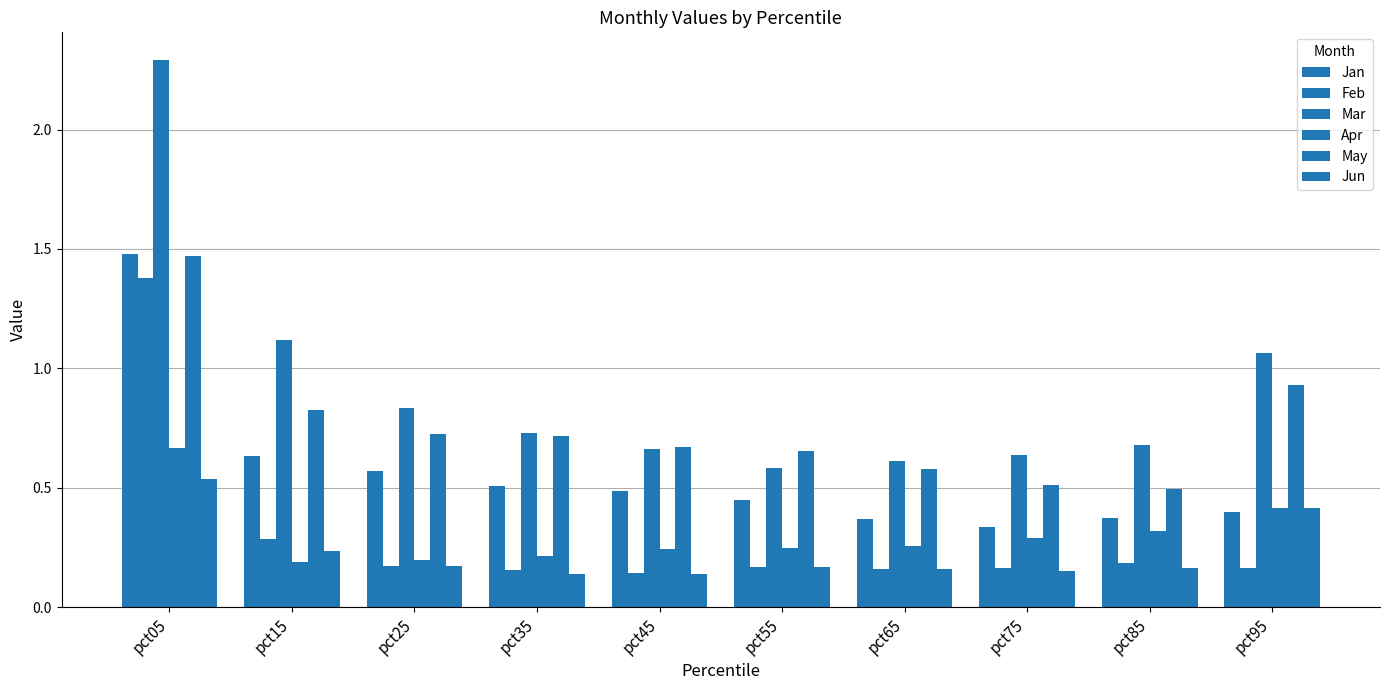

Does the chart contain any negative values?

No